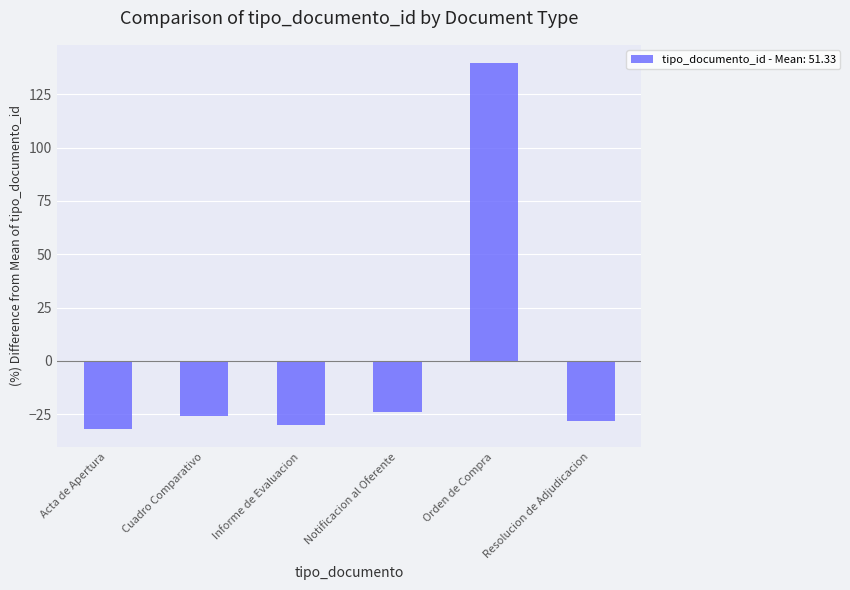

What position from the left is Resolucion de Adjudicacion?

6